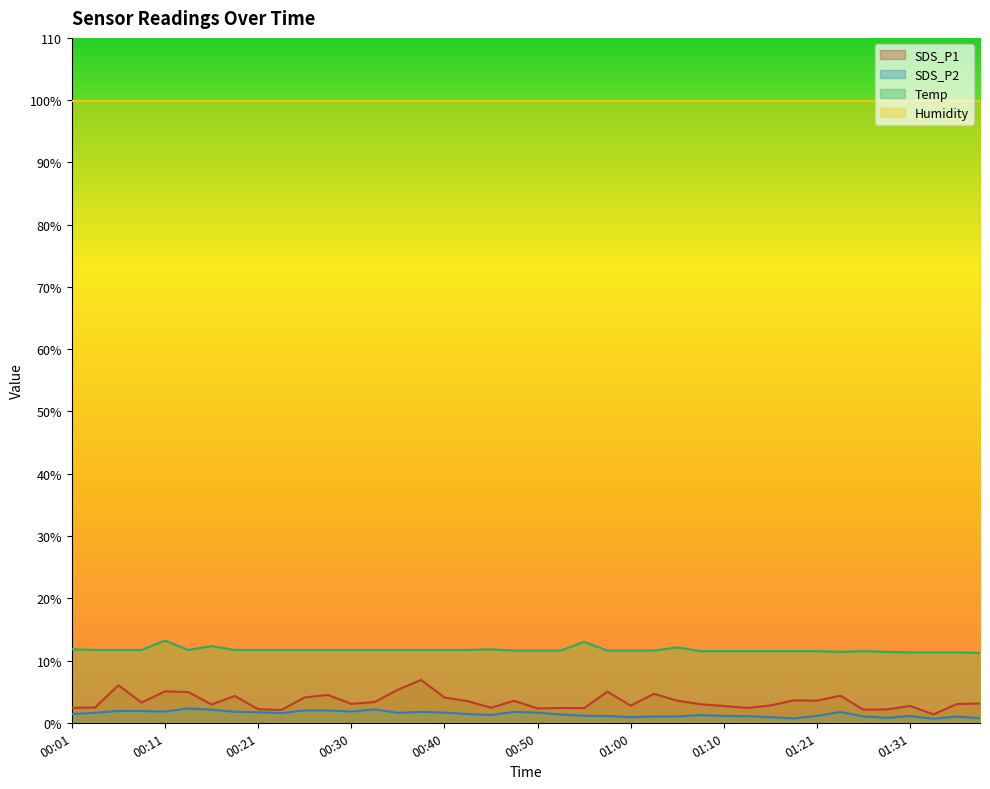

Where is the first local maximum for SDS_P2?

00:06